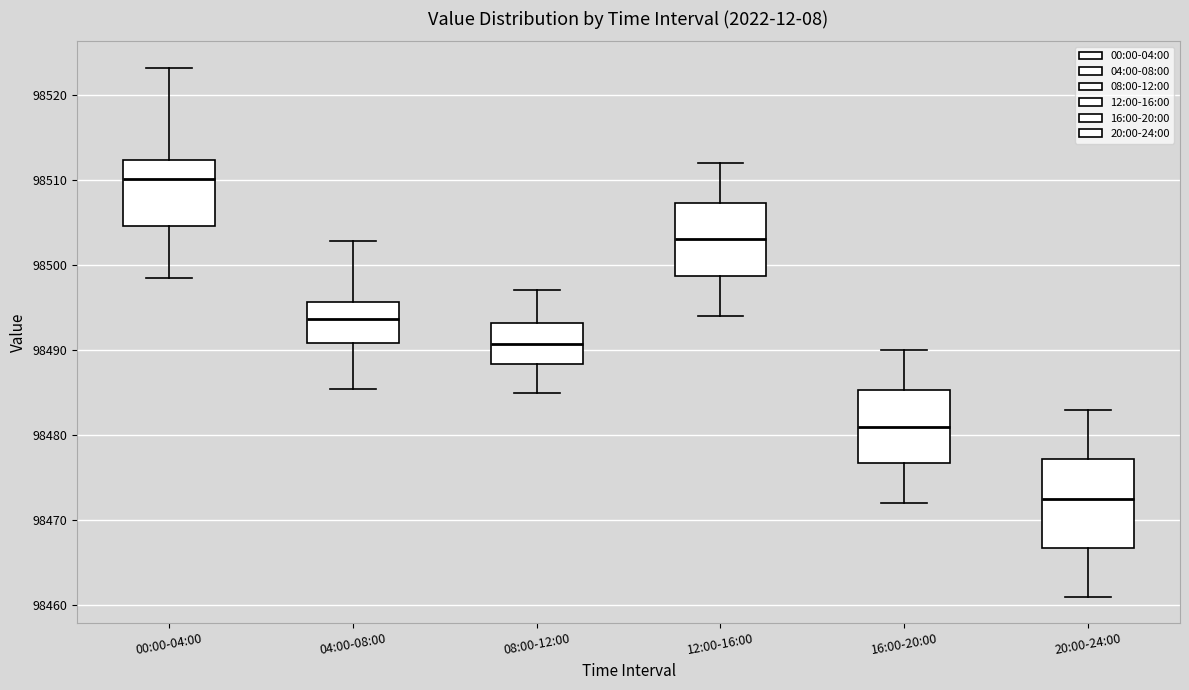

Which box has the highest median line?

00:00-04:00